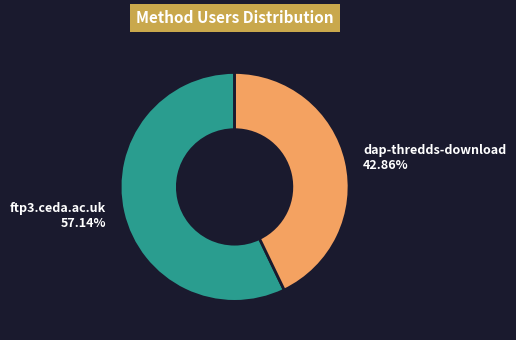

Rank the categories by value from lowest to highest.

dap-thredds-download, ftp3.ceda.ac.uk